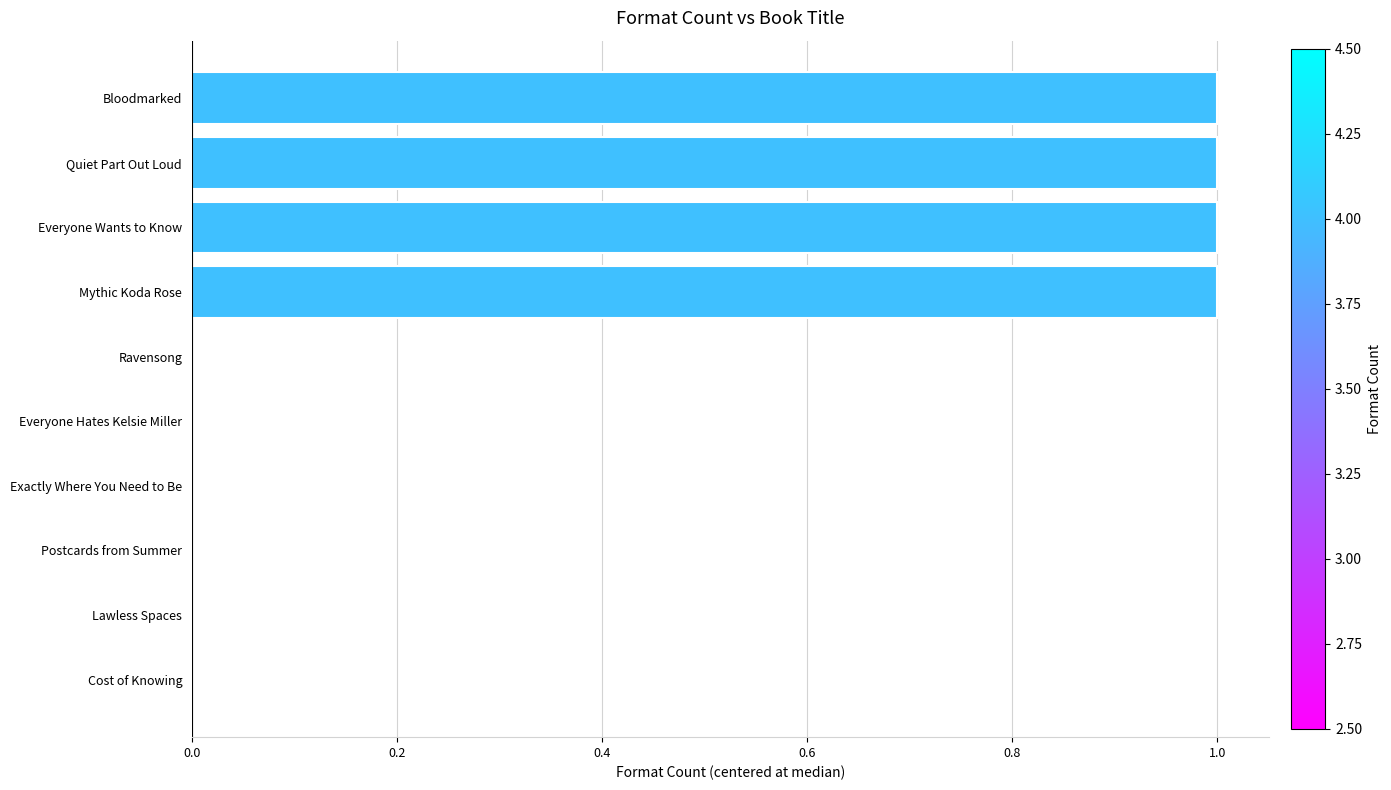

Are the bars horizontal?

Yes